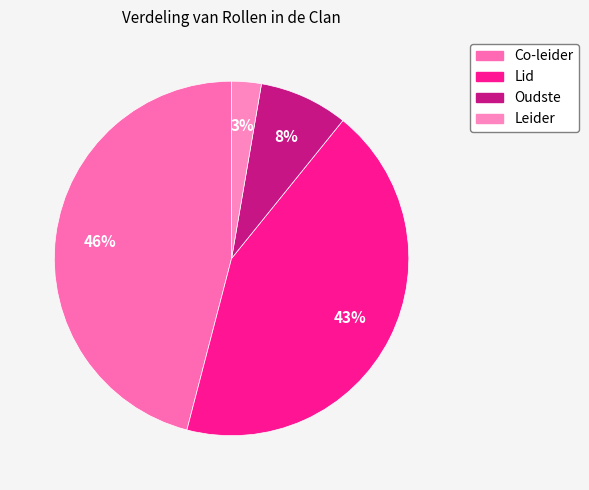

How many slices are in this pie chart?

4